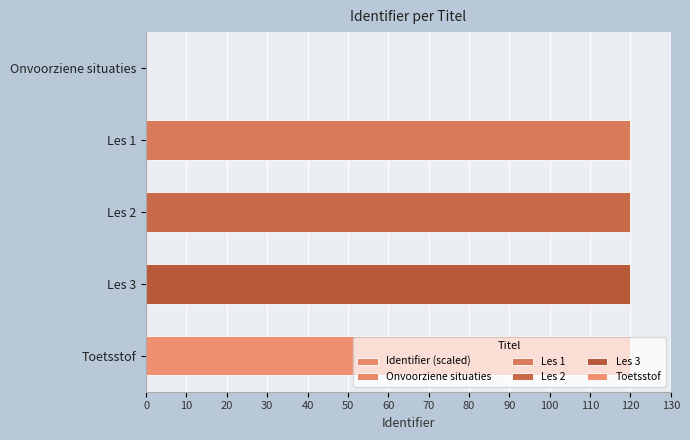

What value does the data have at Les 3?

120.0